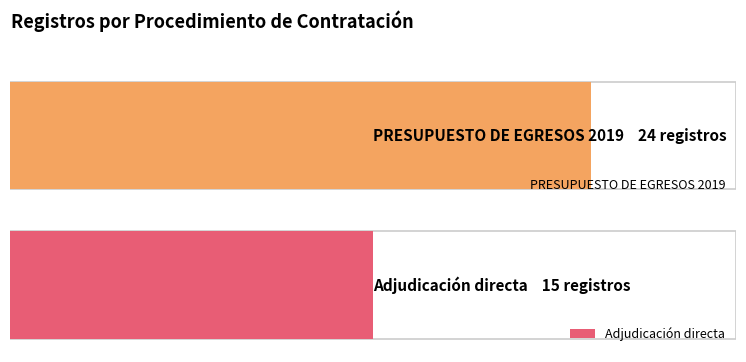

Does the chart contain any negative values?

No